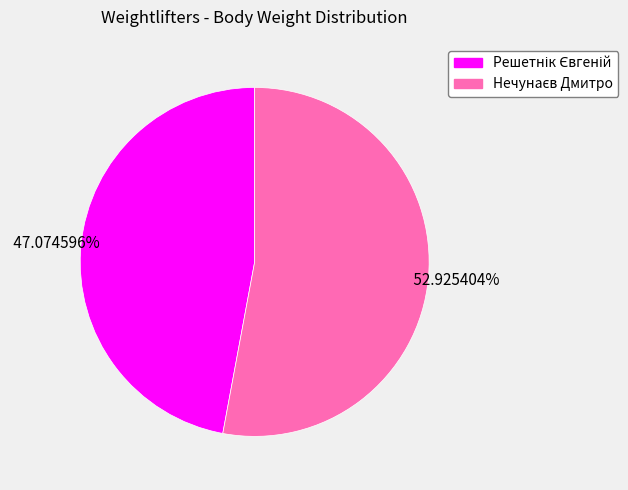

Count the number of slices in the pie.

2